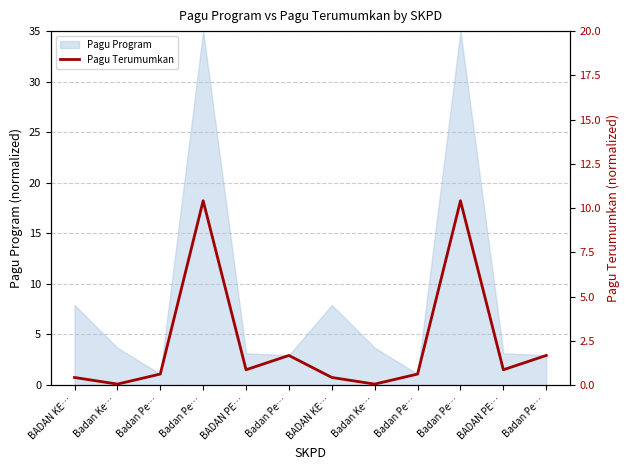

The chart shows a value of 0.9 at BADAN PE…. True or false?

True